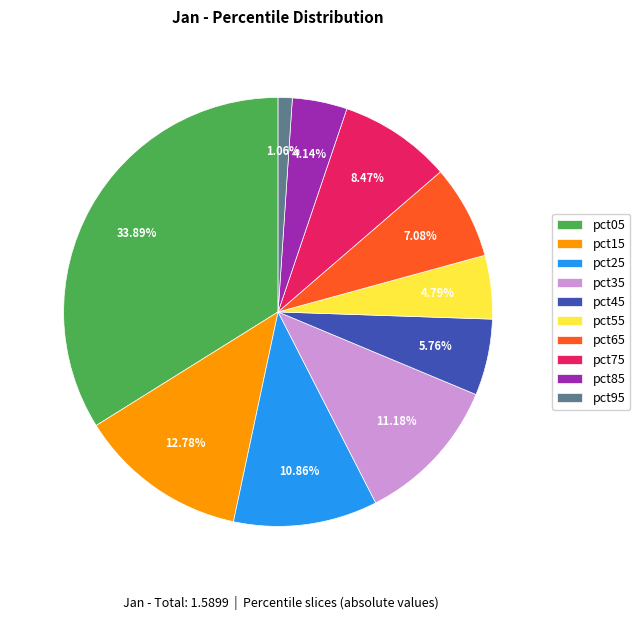

True or false: pct35 accounts for 11% of the total.

True